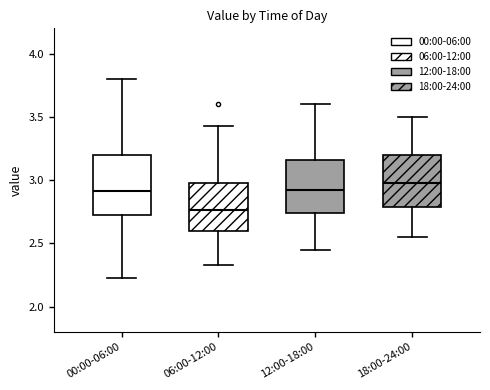

Reading left to right, transcribe this box plot: for each box, give where its median line is, the range the box spans, and where its two whiskers end, as read against the y-axis. The values are not printed on the chart, so give them approximately, as read against the axis.

00:00-06:00: median 2.90, box 2.70 to 3.20, whiskers 2.25 to 3.80
06:00-12:00: median 2.75, box 2.60 to 3.00, whiskers 2.35 to 3.45
12:00-18:00: median 2.95, box 2.75 to 3.15, whiskers 2.45 to 3.60
18:00-24:00: median 3.00, box 2.80 to 3.20, whiskers 2.55 to 3.50